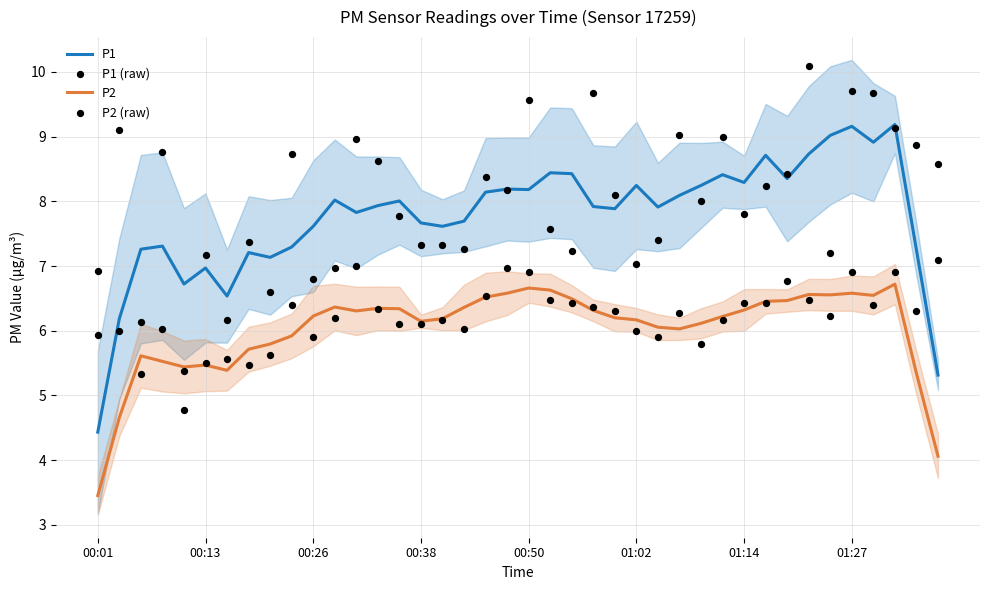

Which series has the largest Y range (max minus min)?

P1